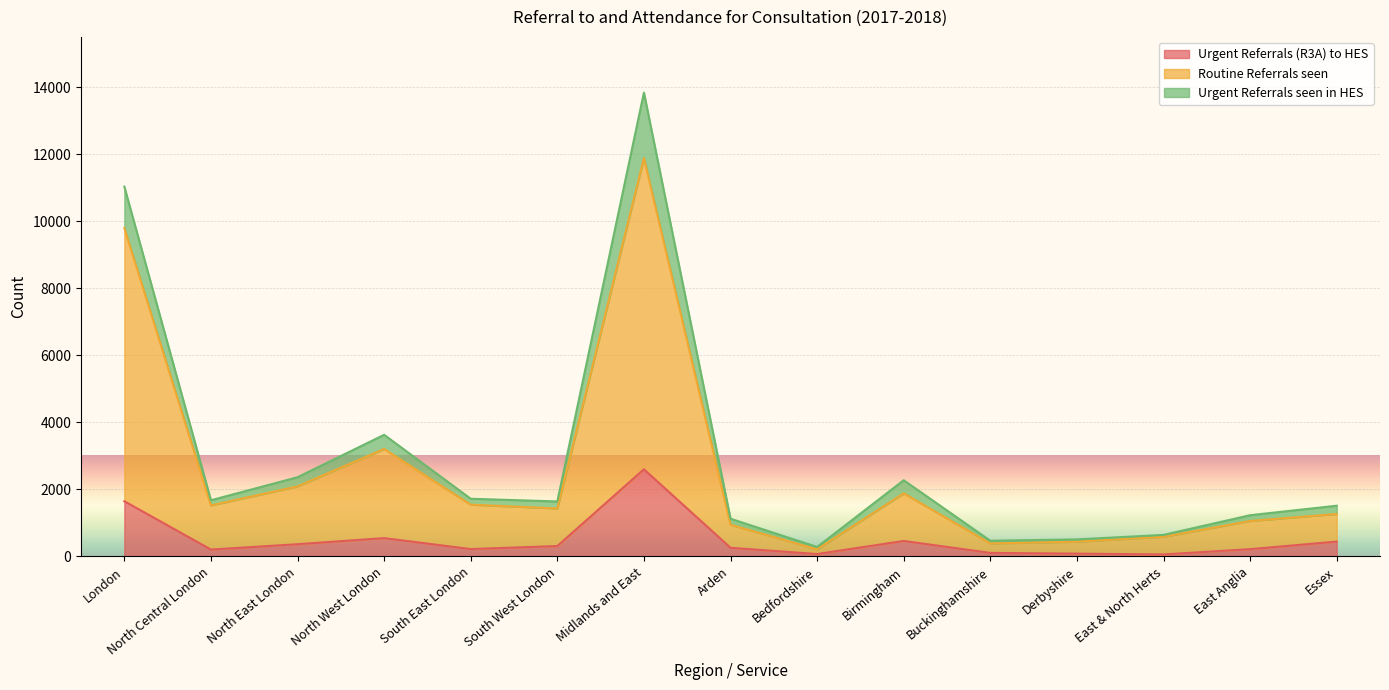

In Routine Referrals seen, how many points are lower than both neighbors (excluding endpoints)?

4